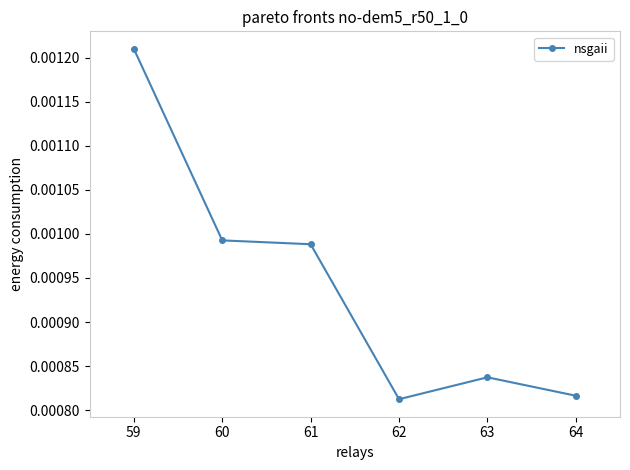

Which category has the lowest value across all series?

62